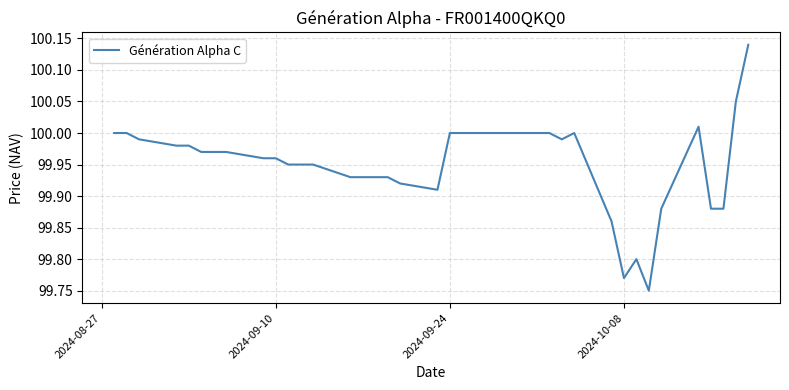

How many lines are shown in the chart?

1